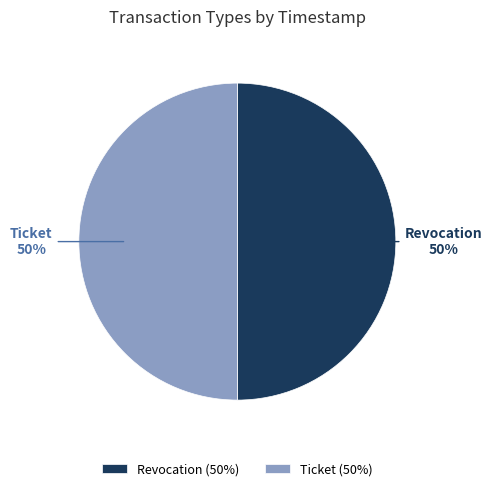

Is the sum of Revocation and Ticket greater than half?

Yes